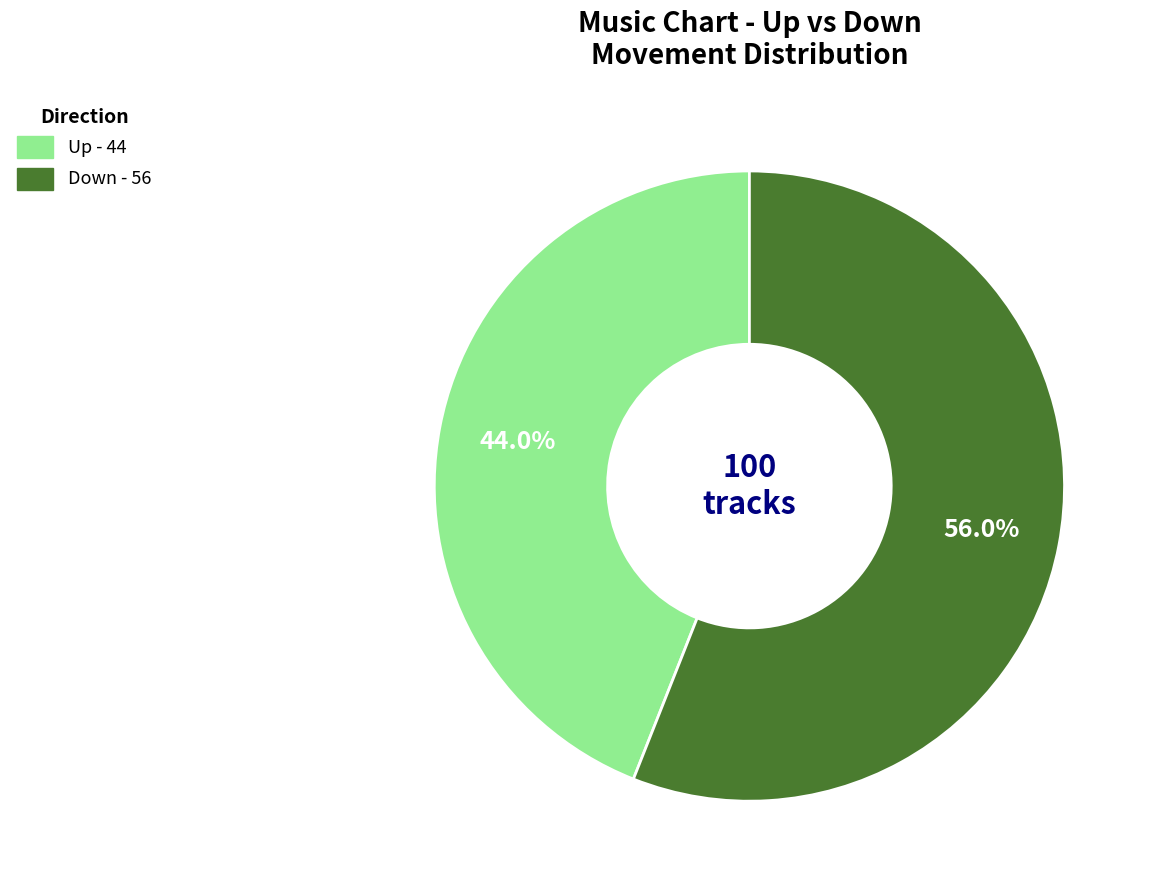

Does any single category account for the majority?

Yes